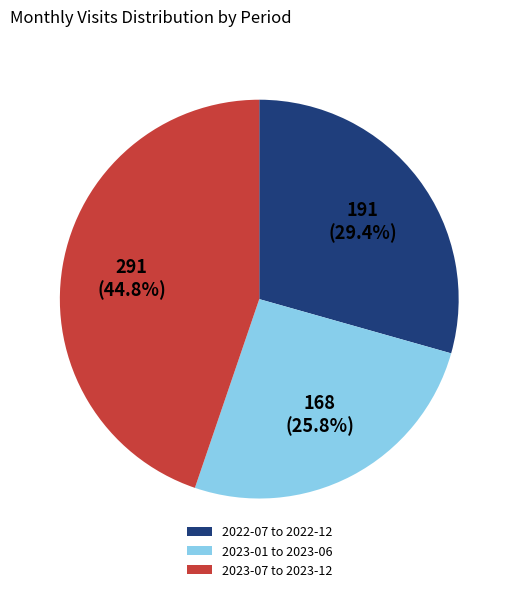

Which has a higher value, 2023-01 to 2023-06 or 2022-07 to 2022-12?

2022-07 to 2022-12